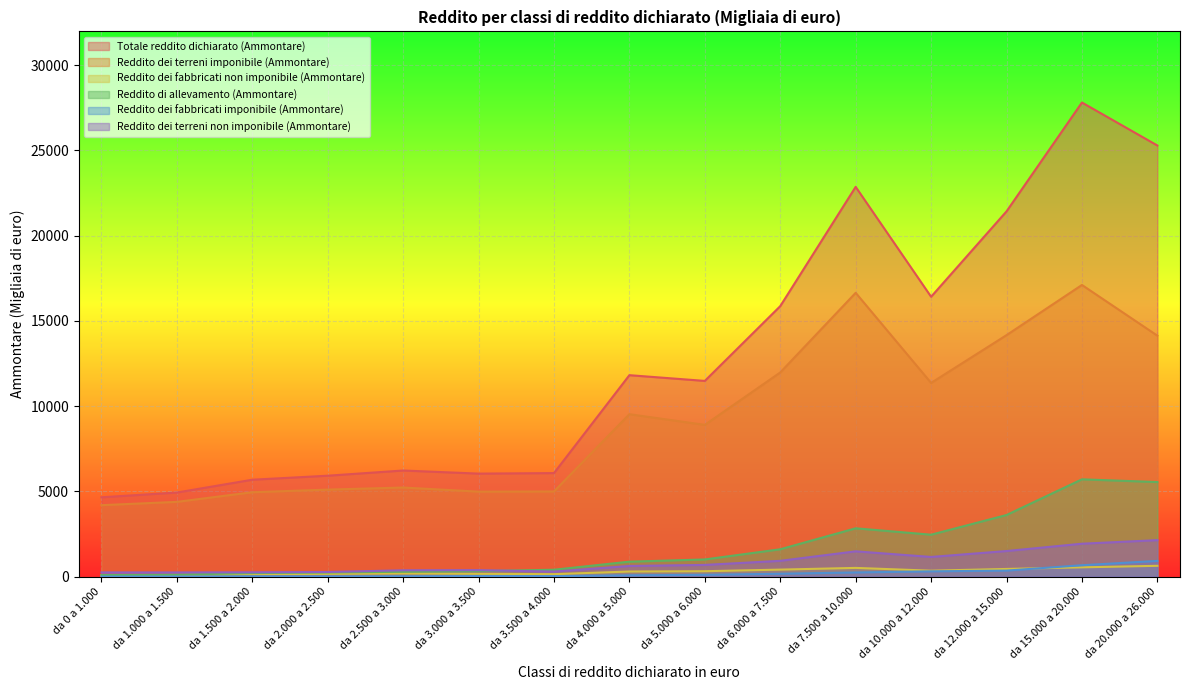

What position from the right is da 1.500 a 2.000?

13